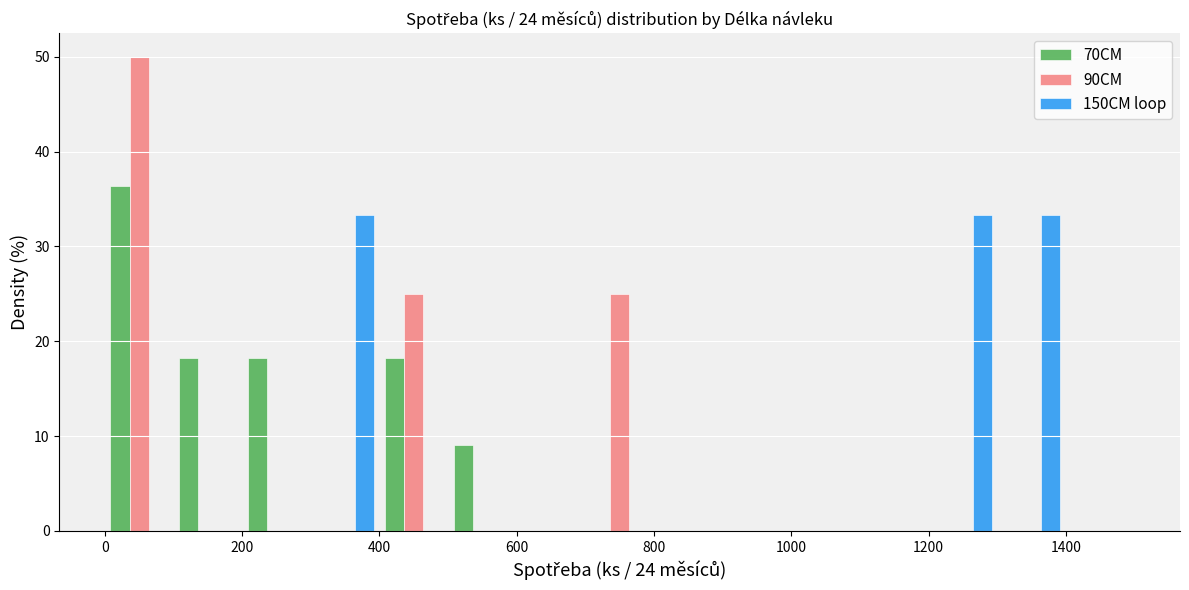

What is the height of the 70CM bar covering 500 to 600 on the x-axis? The values are not printed on the chart, so give them approximately, as read against the axis.

9